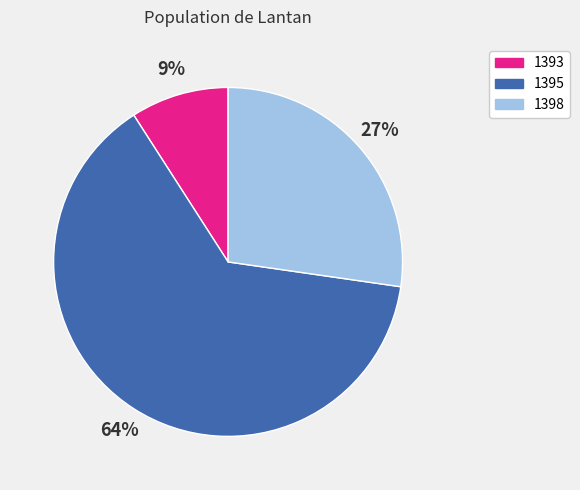

Is 1395 the majority of the pie?

Yes